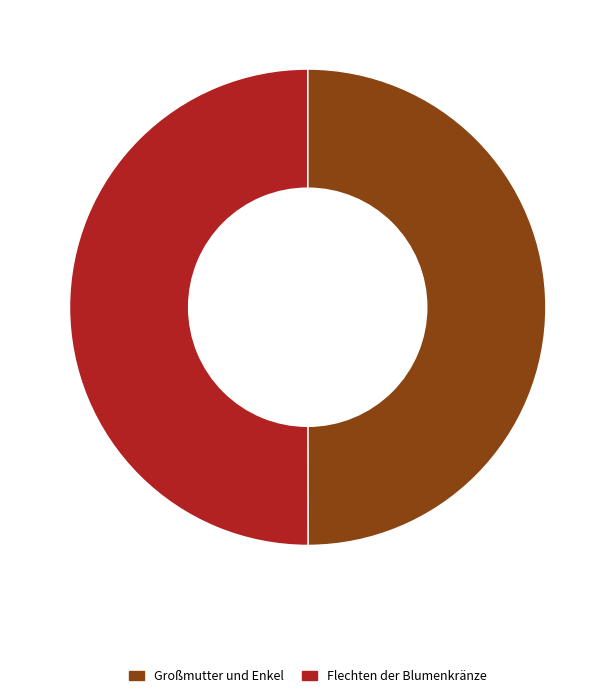

Is the sum of Großmutter und Enkel and Flechten der Blumenkränze greater than half?

Yes